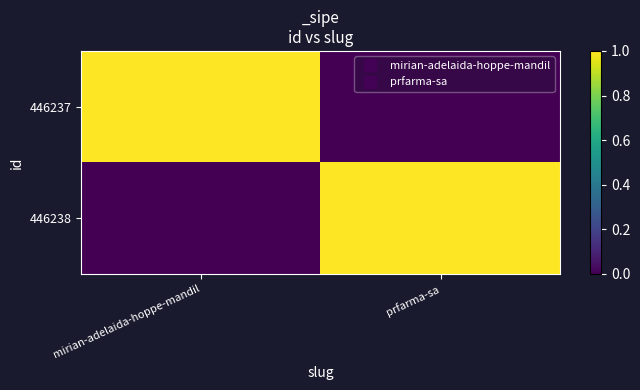

Reading left to right, transcribe all the data shown in this chart.

446237: mirian-adelaida-hoppe-mandil=1	prfarma-sa=0
446238: mirian-adelaida-hoppe-mandil=0	prfarma-sa=1